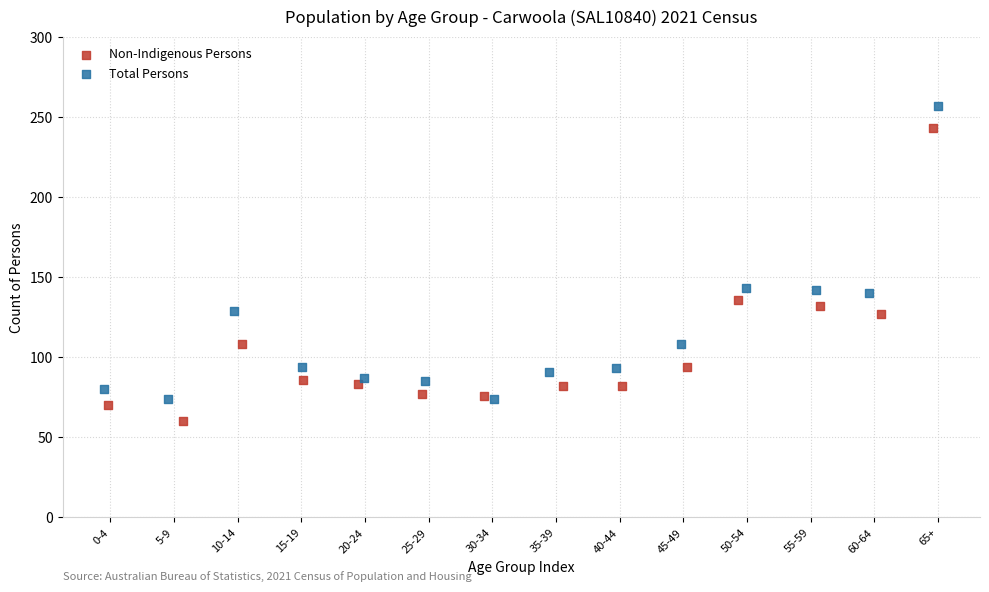

Which series reaches the minimum Y coordinate?

Non-Indigenous Persons